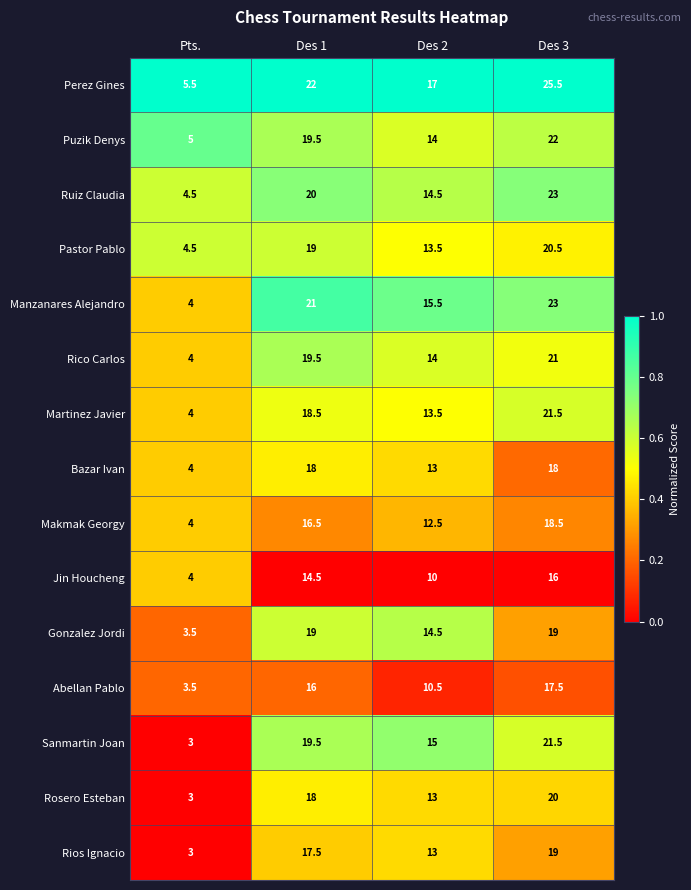

How many data points does each series have?

4